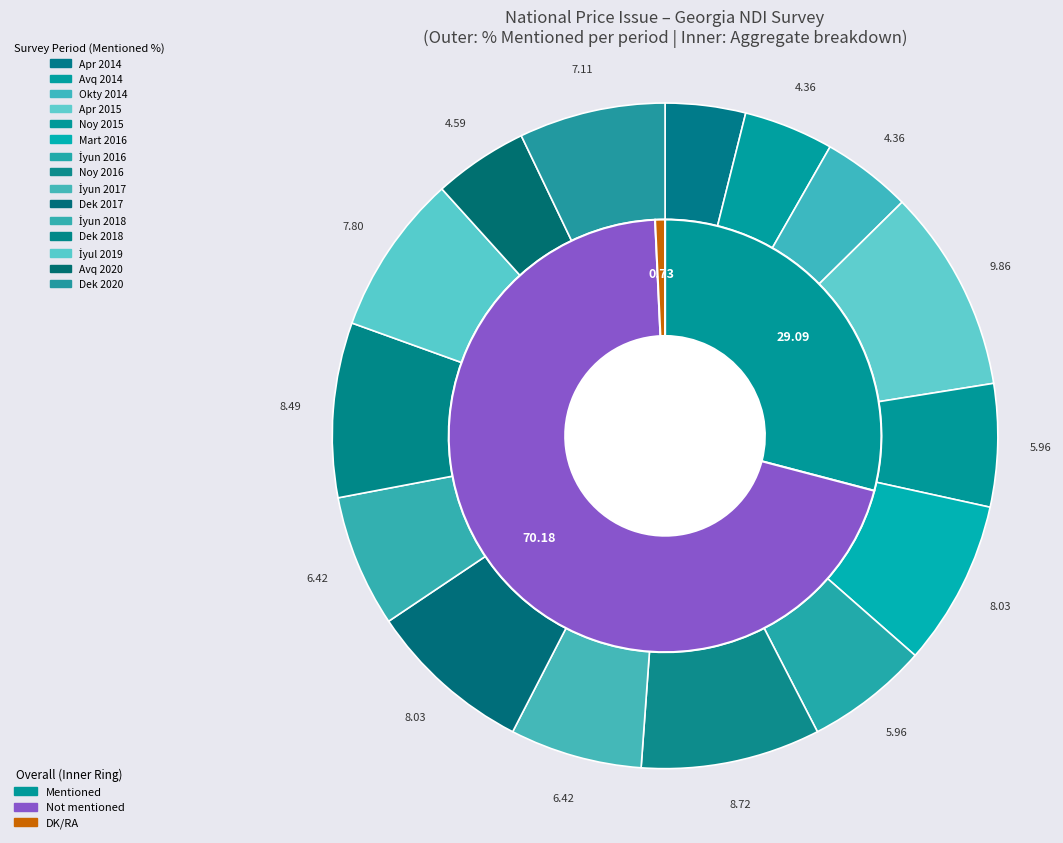

How many segments does this pie chart have?

15